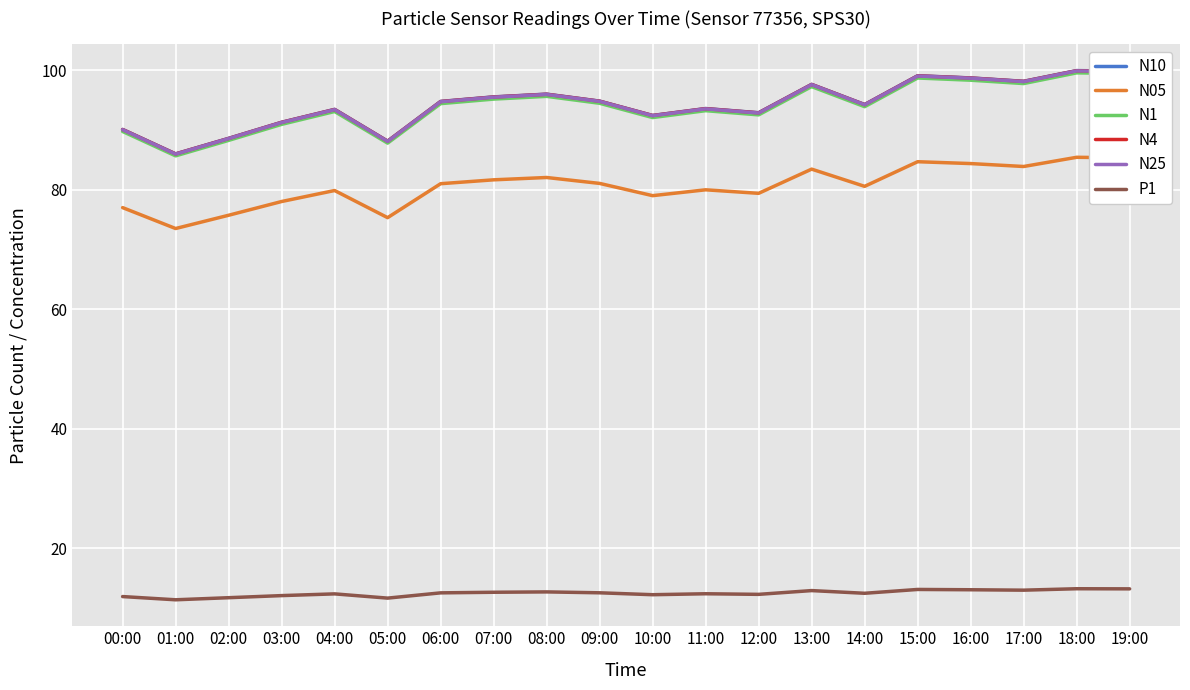

What position from the left is 06:00?

7